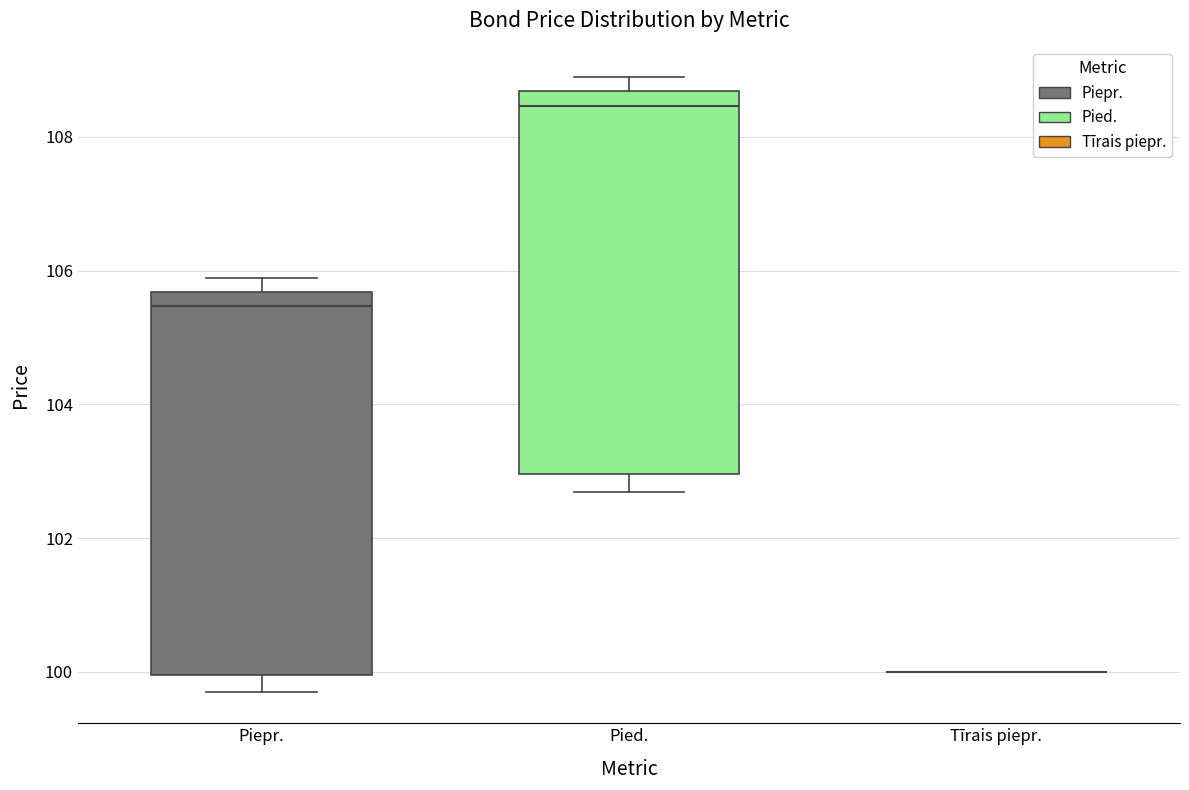

Reading left to right, transcribe this box plot: for each box, give where its median line is, the range the box spans, and where its two whiskers end, as read against the y-axis. The values are not printed on the chart, so give them approximately, as read against the axis.

Piepr.: median 105.4, box 100.0 to 105.6, whiskers 99.6 to 105.8
Pied.: median 108.4, box 103.0 to 108.6, whiskers 102.6 to 108.8
Tīrais piepr.: box collapsed to a line at 100.0, whiskers 100.0 to 100.0